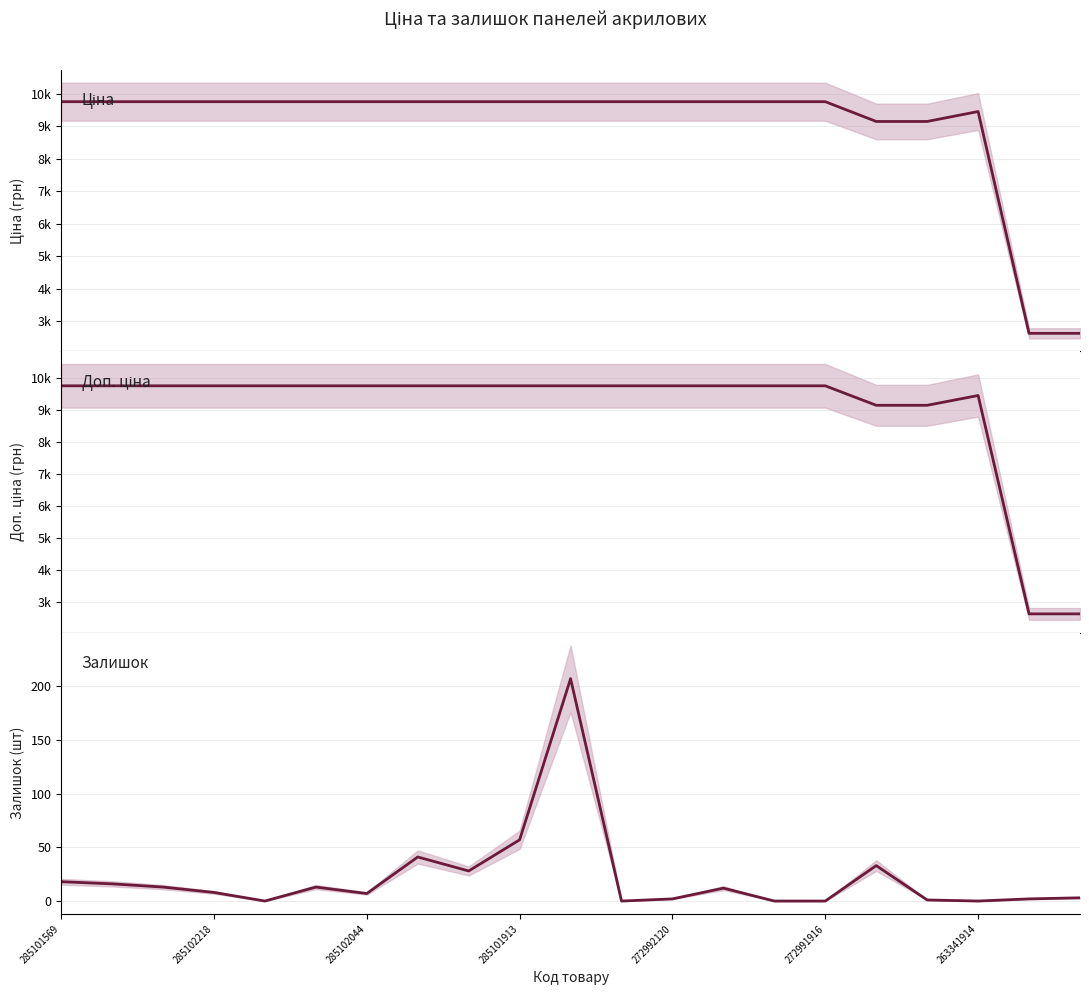

Count the number of categories in the chart.

21